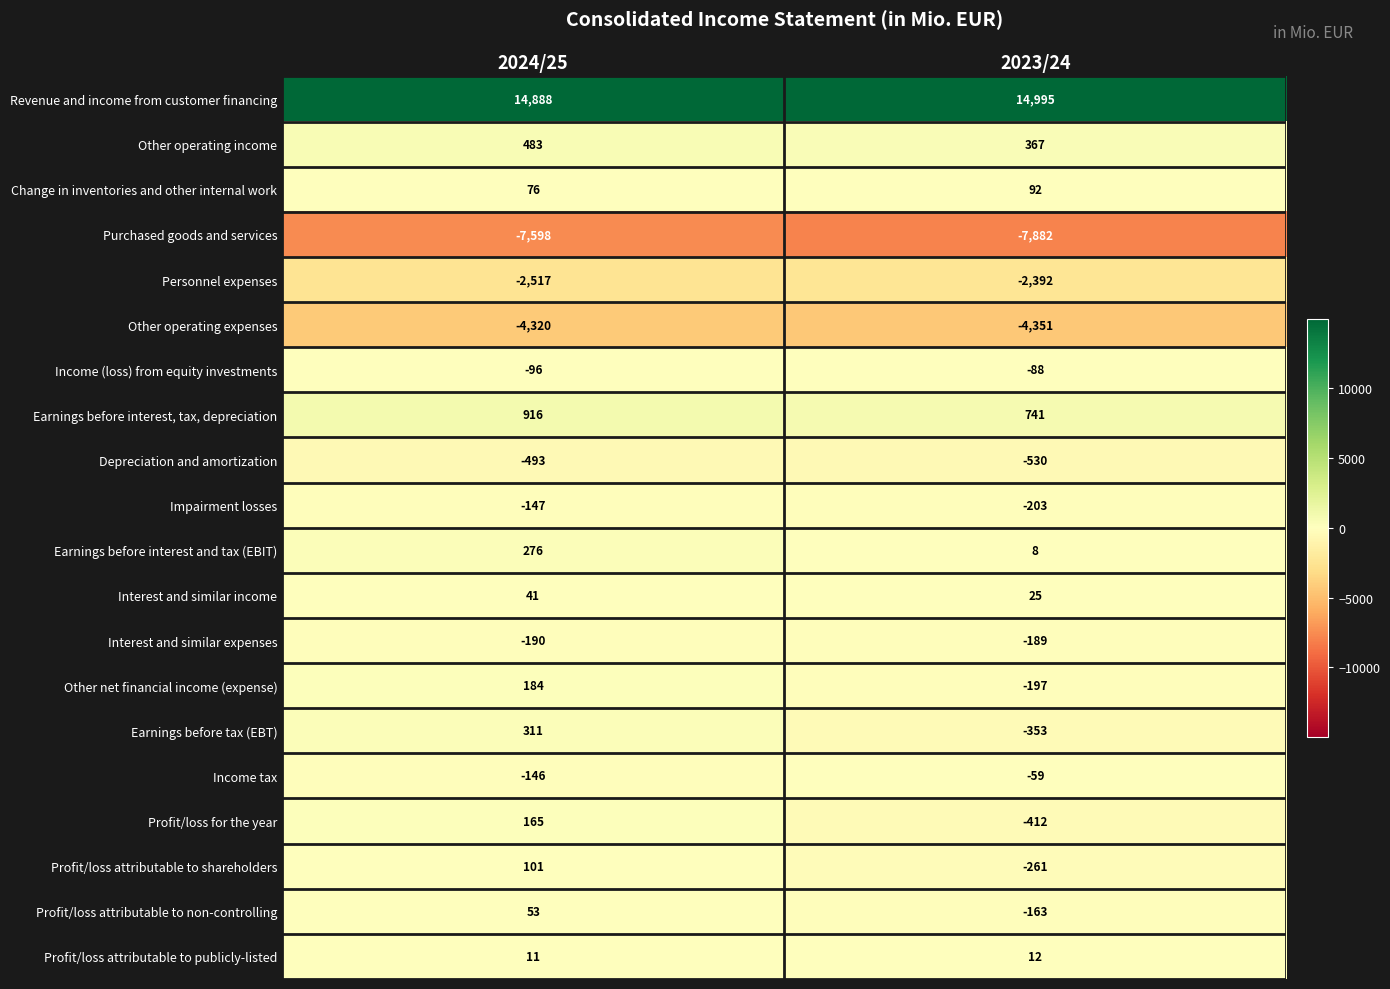

What is the sum of all Purchased goods and services values?

-15480